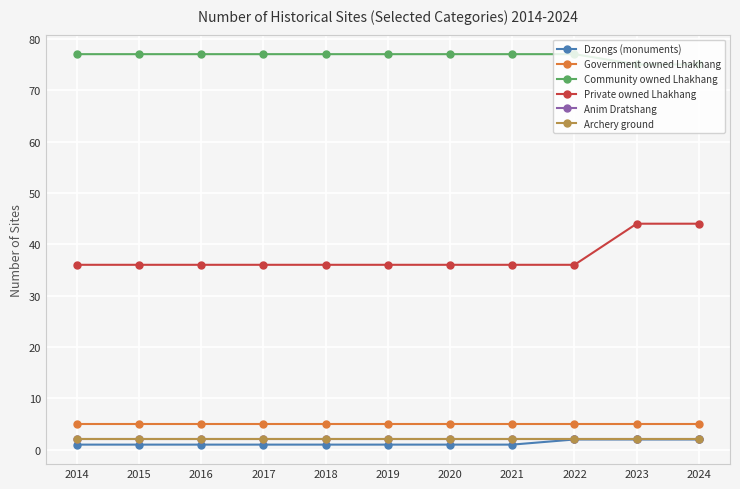

Is this an area chart (filled region under the line)?

No